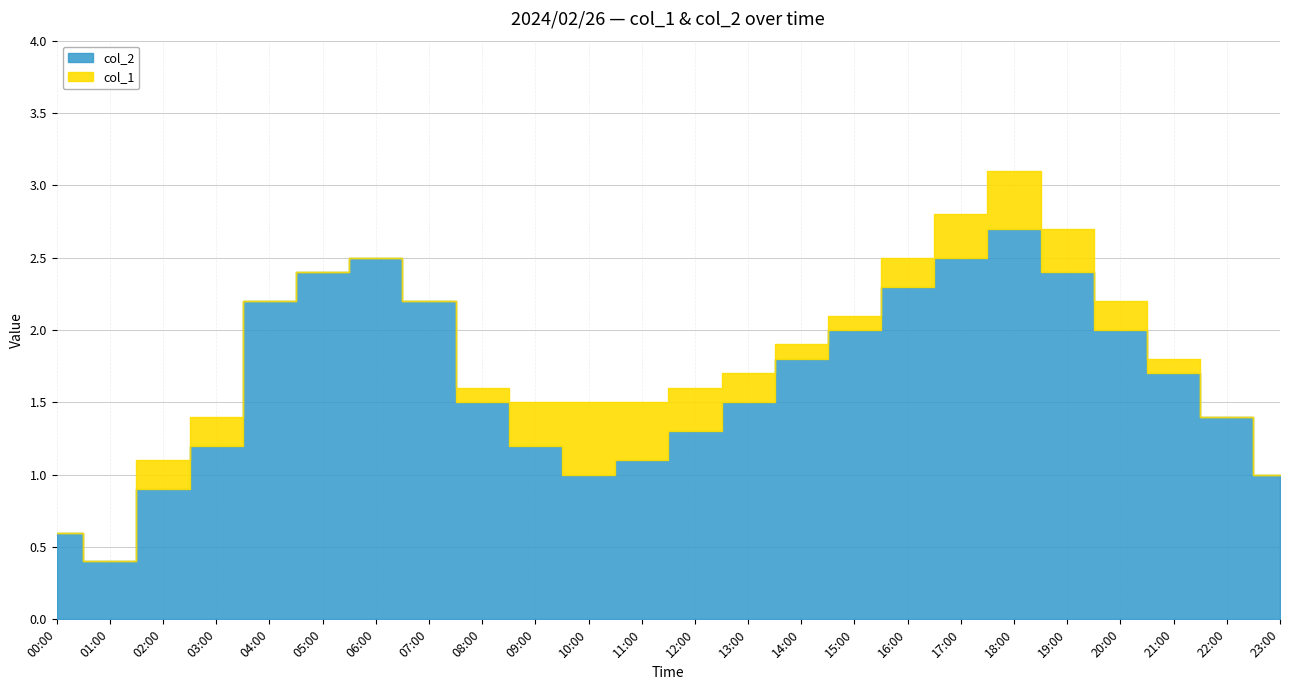

Which category has the highest value in the col_1 series?

10:00